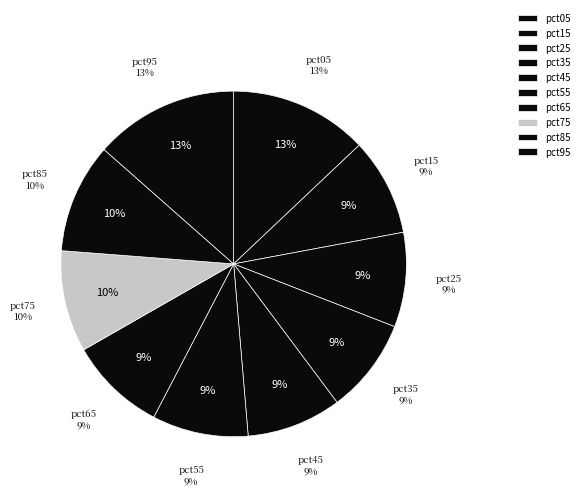

Which slice is the smallest?

pct25